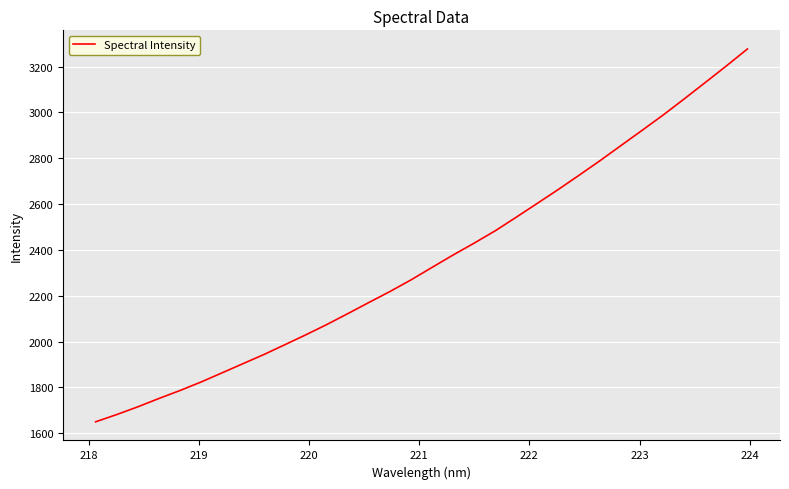

What is the difference between the maximum and minimum values?

1627.9